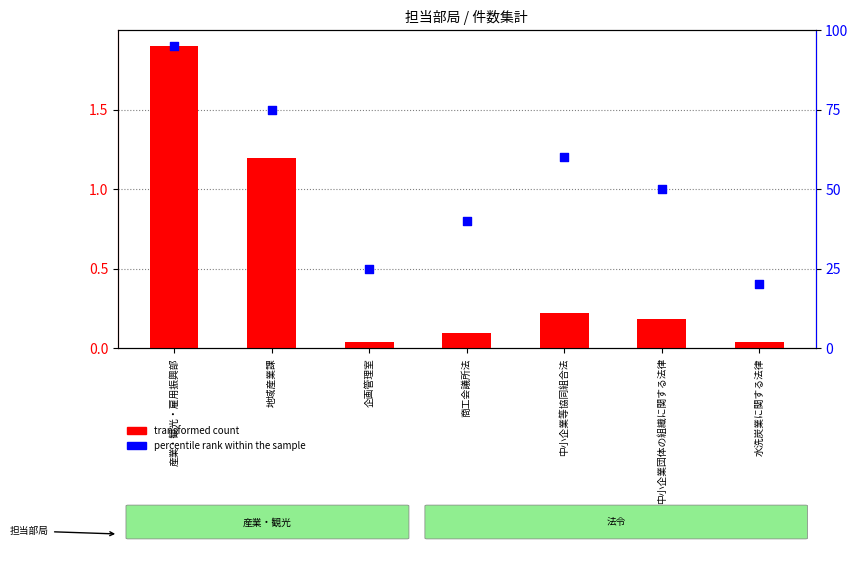

What is the total value across all series at 水洗炭業に関する法律?

20.0